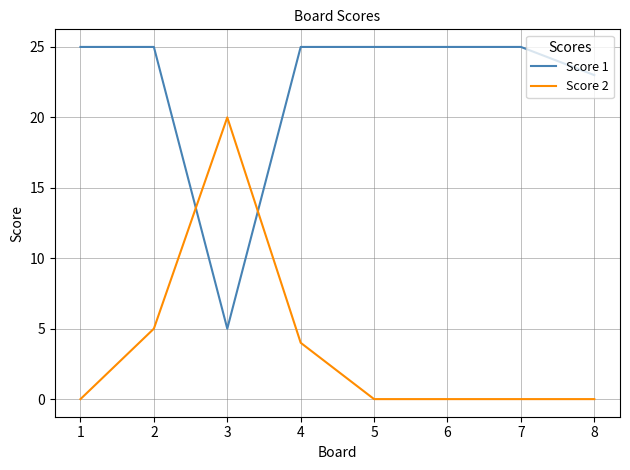

At which category is the sum across all series the highest?

2